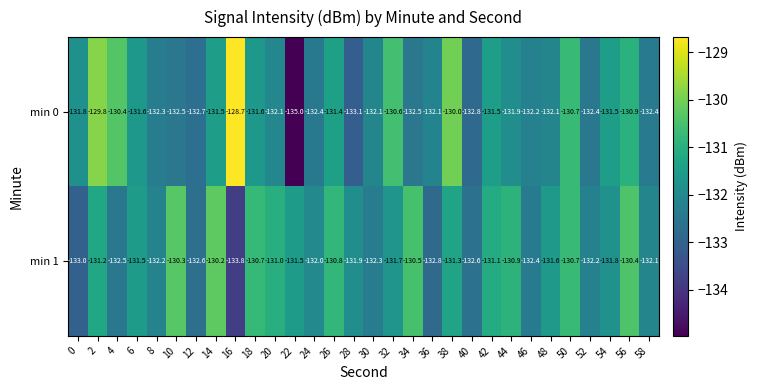

What is the difference between the highest and lowest values at 16?

5.1